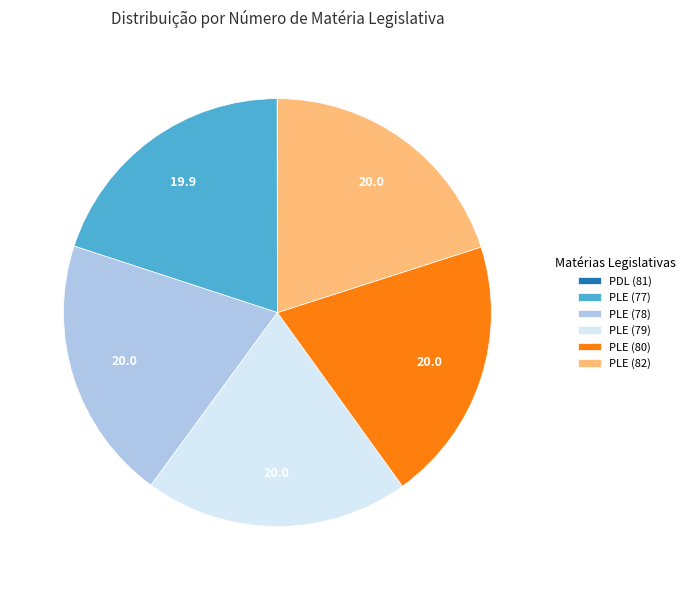

Is it true that PLE (80) is 20% of the pie?

True